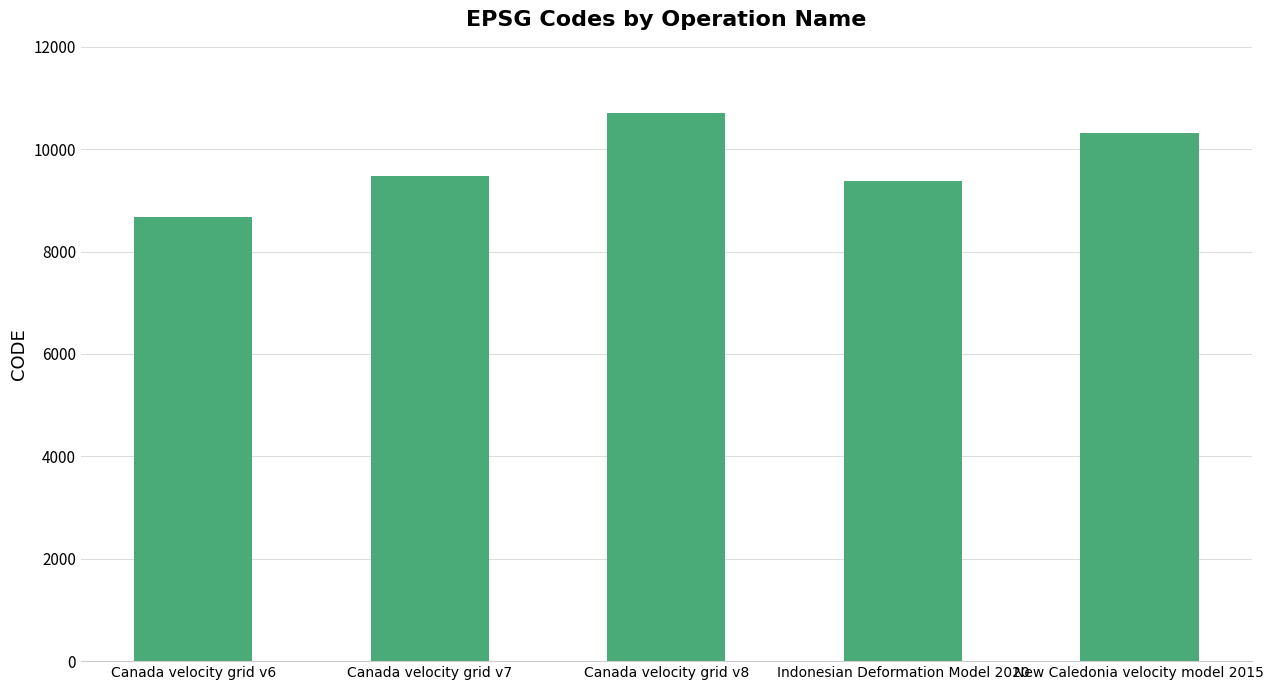

Approximately how many times larger is the value at Canada velocity grid v7 compared to Canada velocity grid v8?

0.9